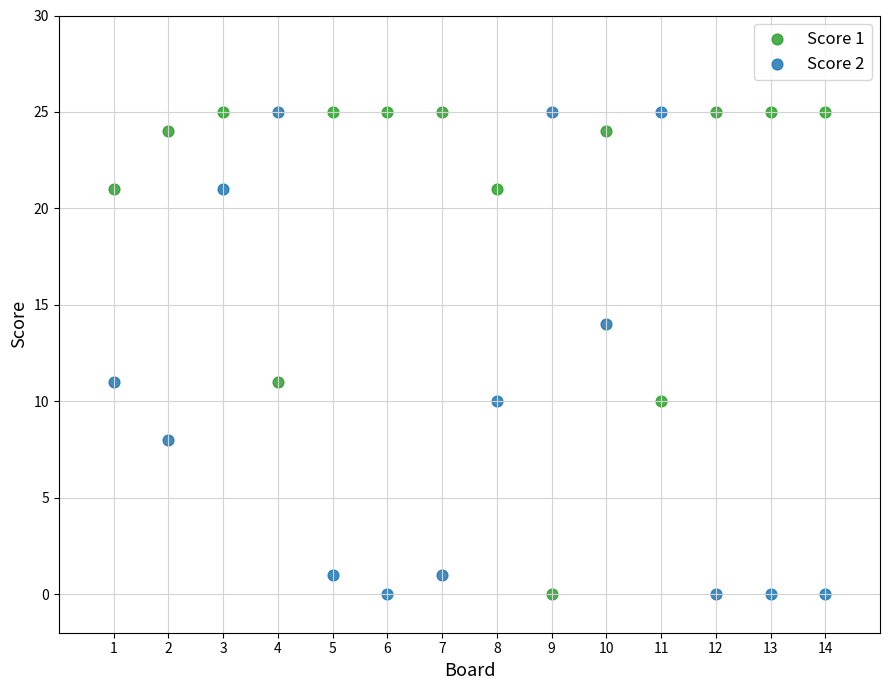

What is the X range (max minus min) for the scatter plot?

13